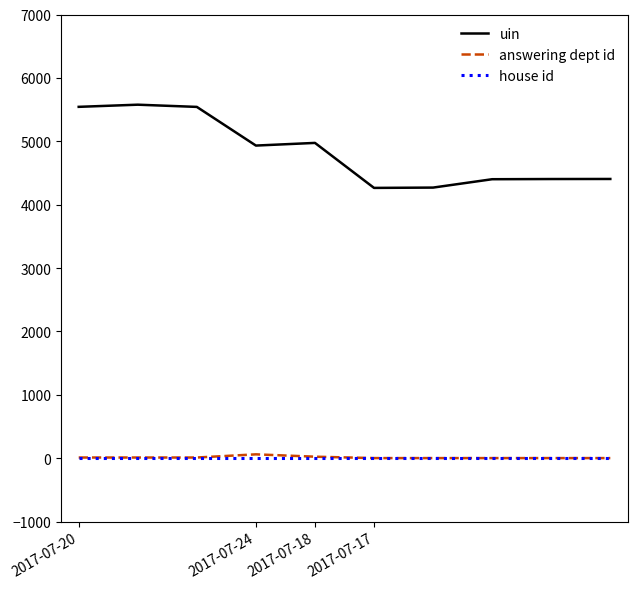

What is the highest value of the uin series?

5577